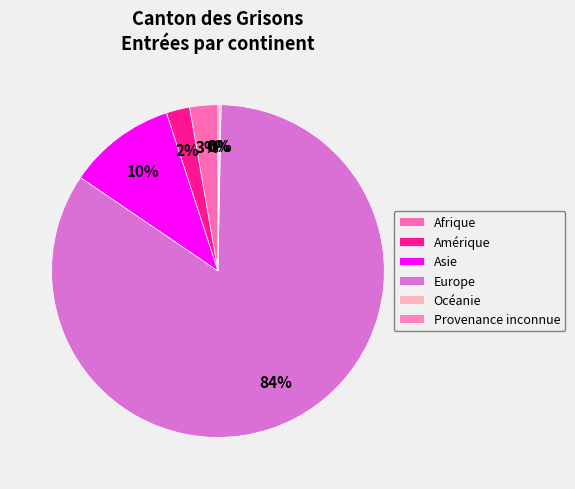

Which category has the smallest portion of the pie?

Océanie